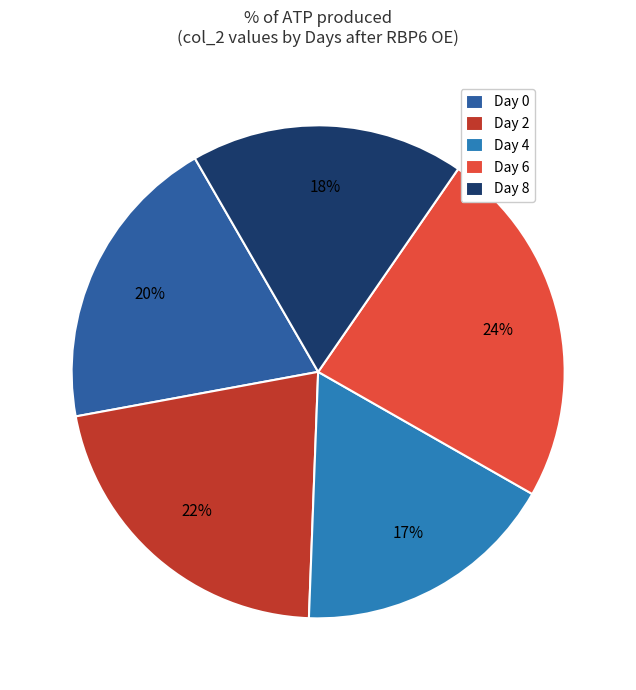

Is there a majority slice in this chart?

No